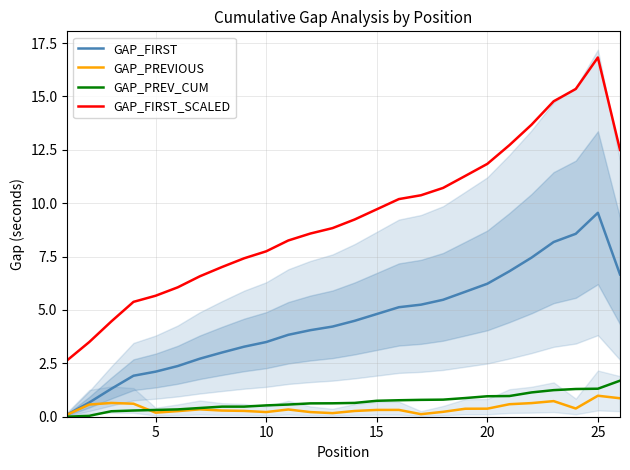

What is the maximum value for GAP_FIRST?

9.6